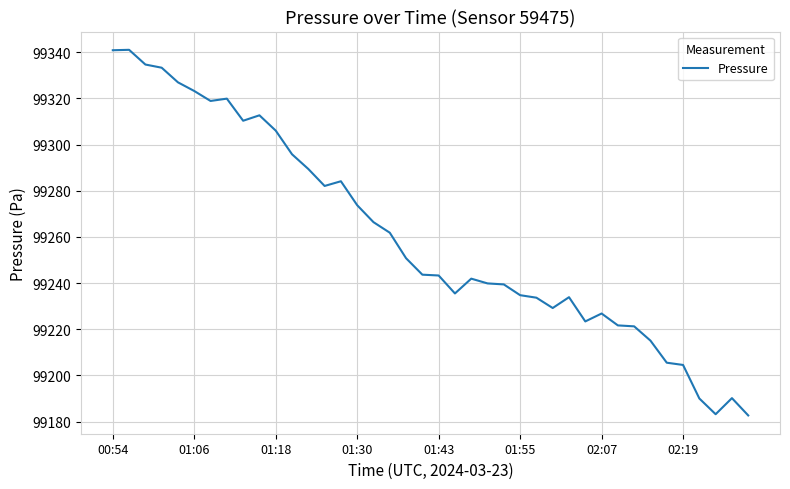

What is the minimum value shown in the chart?

99182.7